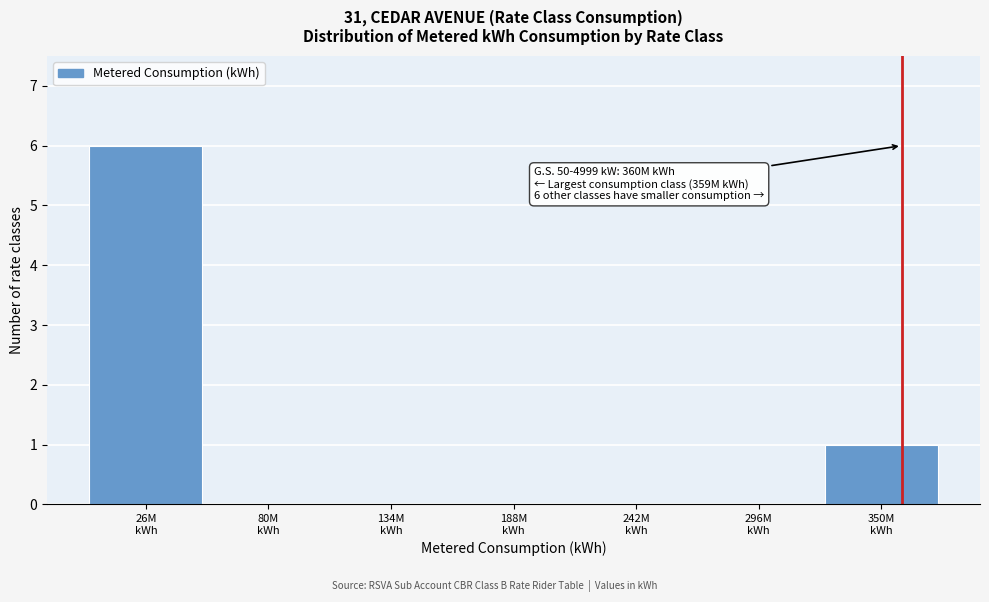

What is the sum of all values?

7